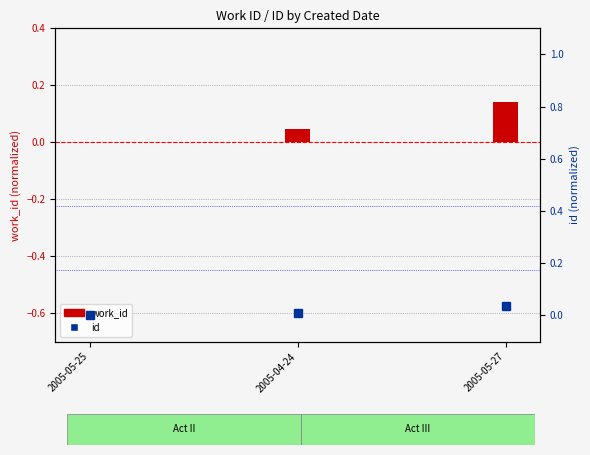

Reading right to left, extract all data points from this chart.

work_id: 2005-05-27=0.1	2005-04-24=0.0	2005-05-25=0.0
id: 2005-05-27=0.0	2005-04-24=0.0	2005-05-25=0.0